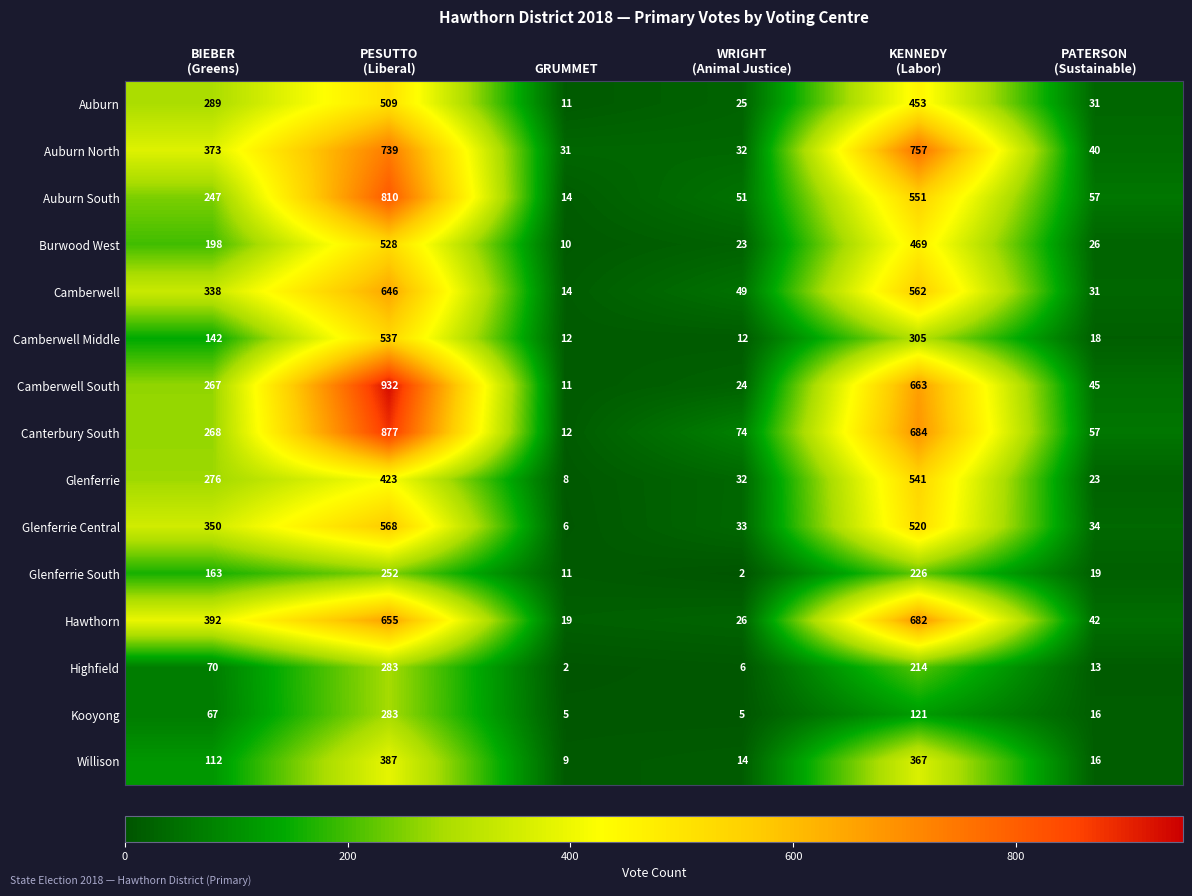

Which series changed the most between KENNEDY
(Labor) and PATERSON
(Sustainable)?

Auburn North